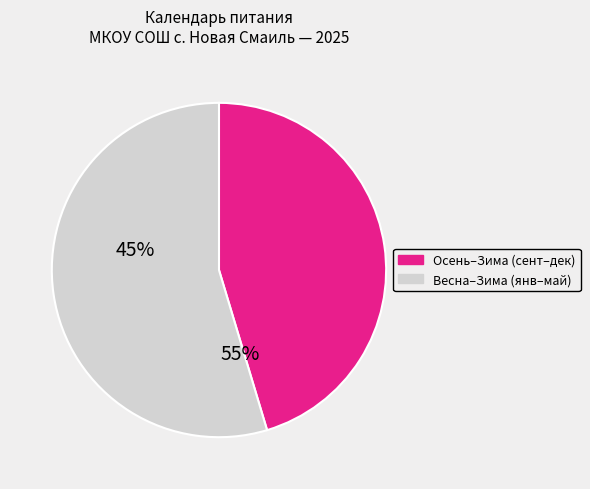

Does any single category account for the majority?

Yes